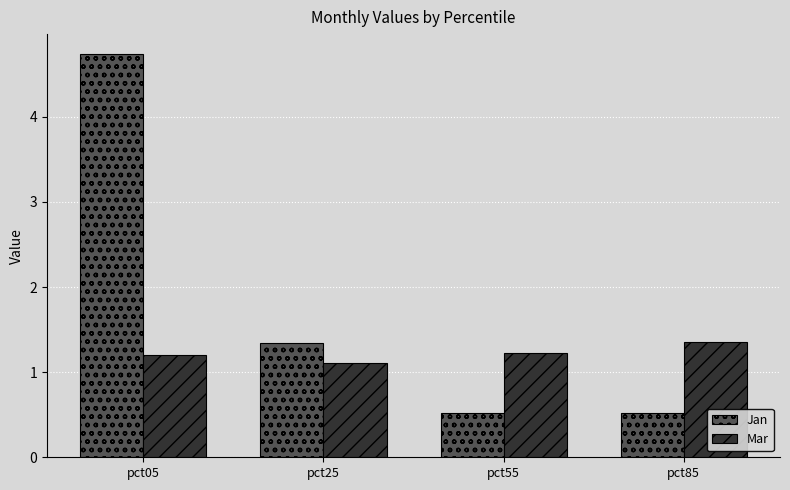

How many bars are there in total?

8